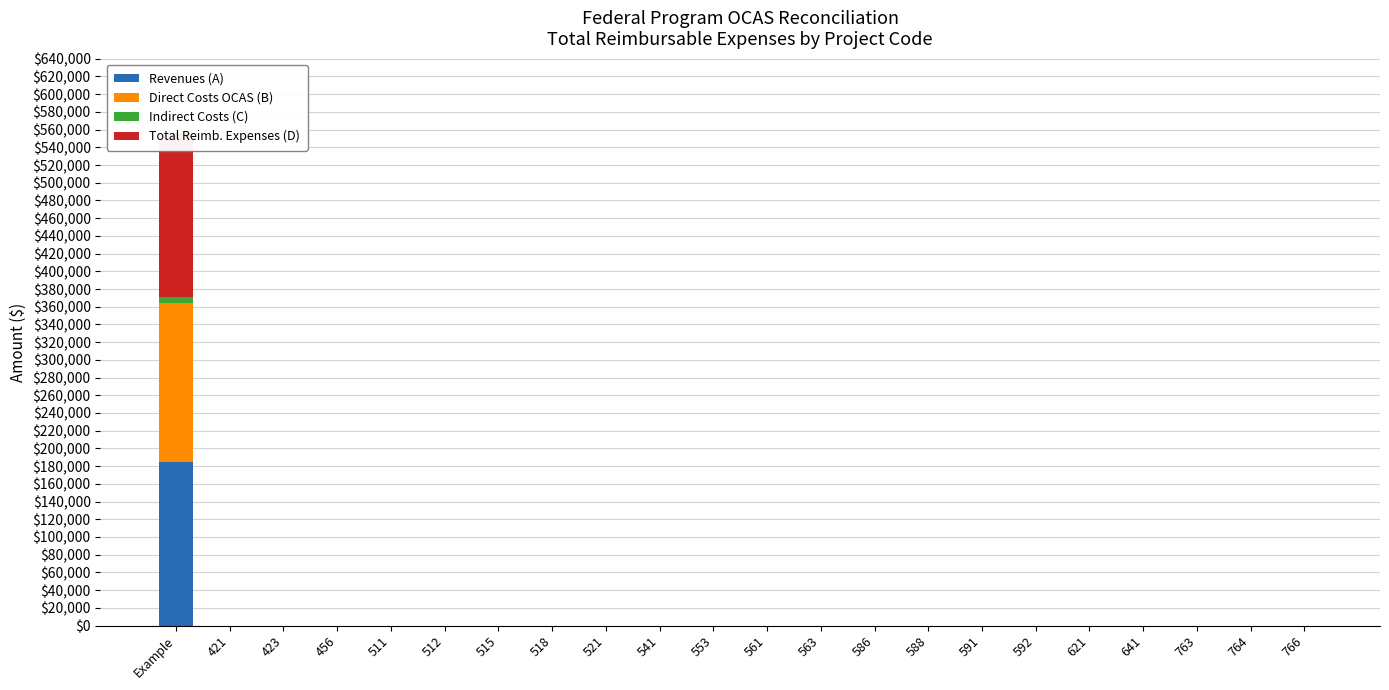

Reading left to right, what are all the values shown in this chart?

Revenues (A): 185000	0	0	0	0	0	0	0	0	0	0	0	0	0	0	0	0	0	0	0	0	0
Direct Costs OCAS (B): 179000	0	0	0	0	0	0	0	0	0	0	0	0	0	0	0	0	0	0	0	0	0
Indirect Costs (C): 6800	0	0	0	0	0	0	0	0	0	0	0	0	0	0	0	0	0	0	0	0	0
Total Reimb. Expenses (D): 185800	0	0	0	0	0	0	0	0	0	0	0	0	0	0	0	0	0	0	0	0	0